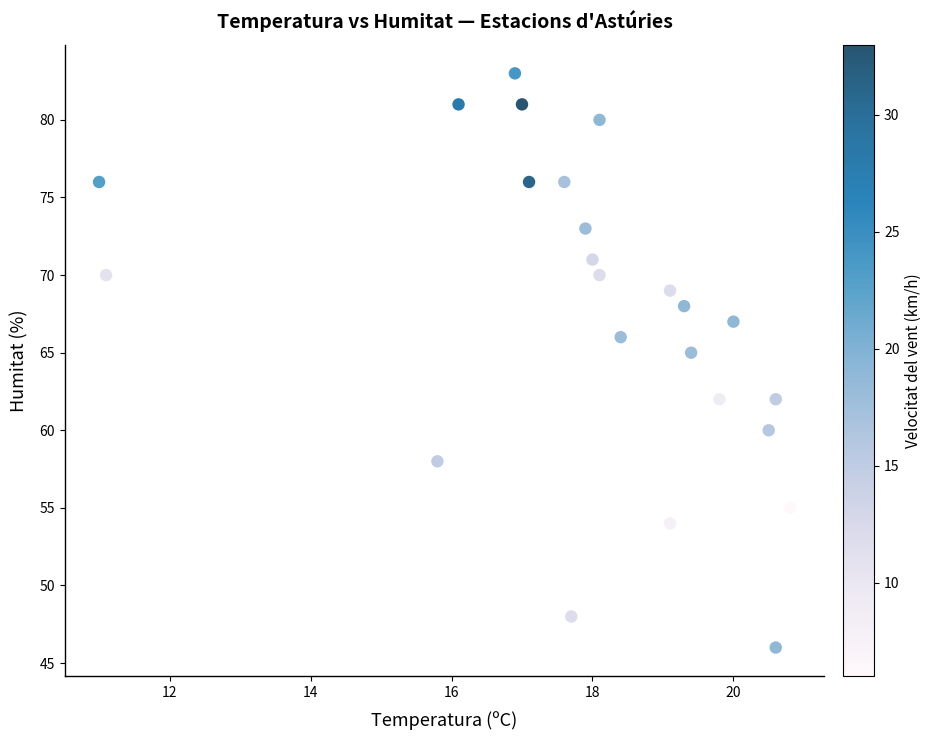

What Y value in the scatter plot is closest to 64?

65